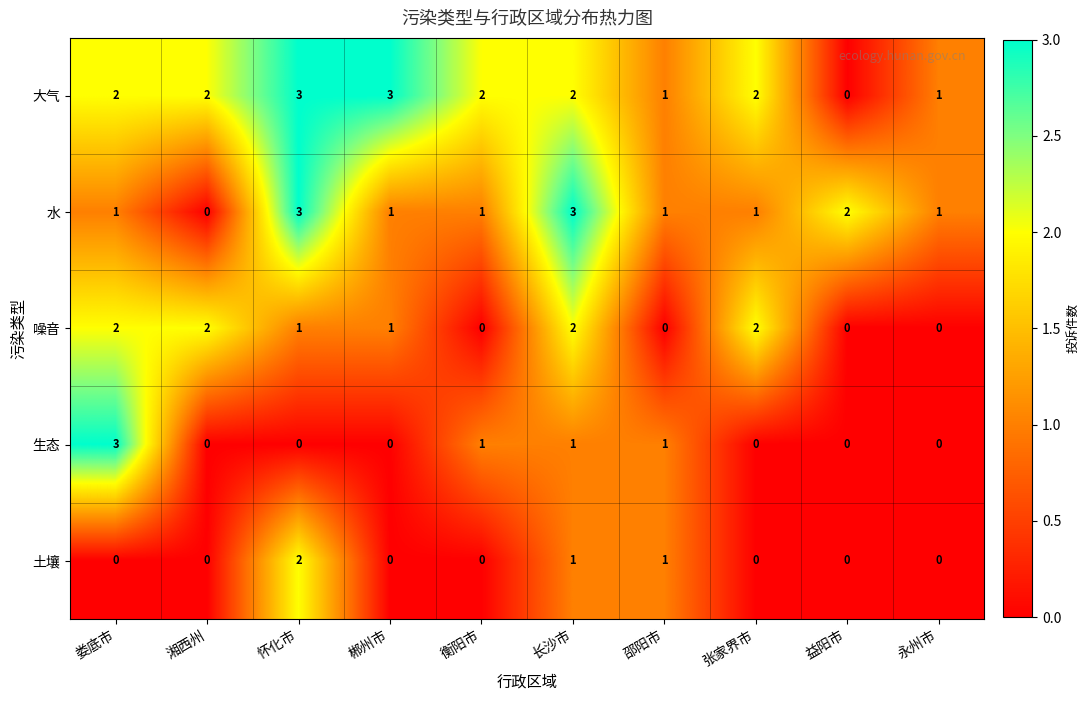

What is the greatest value displayed?

3